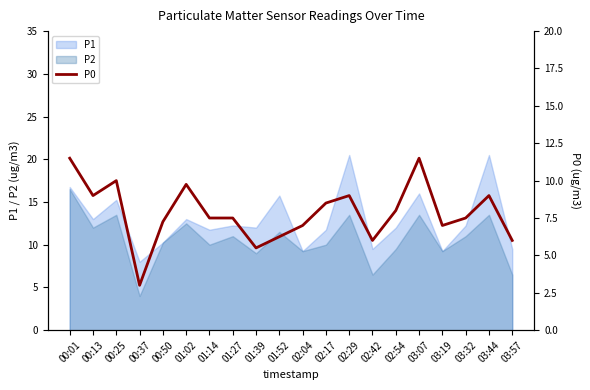

What is the value of the 16th point from the left?

11.5